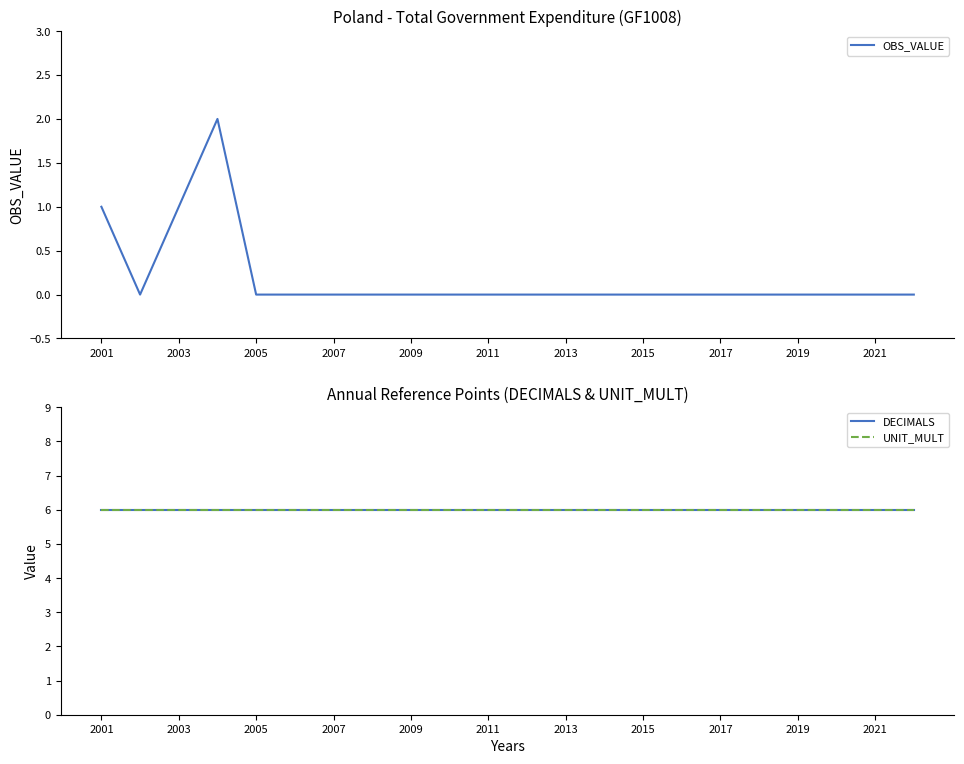

True or false: OBS_VALUE has a value of -1 at 2011.

False